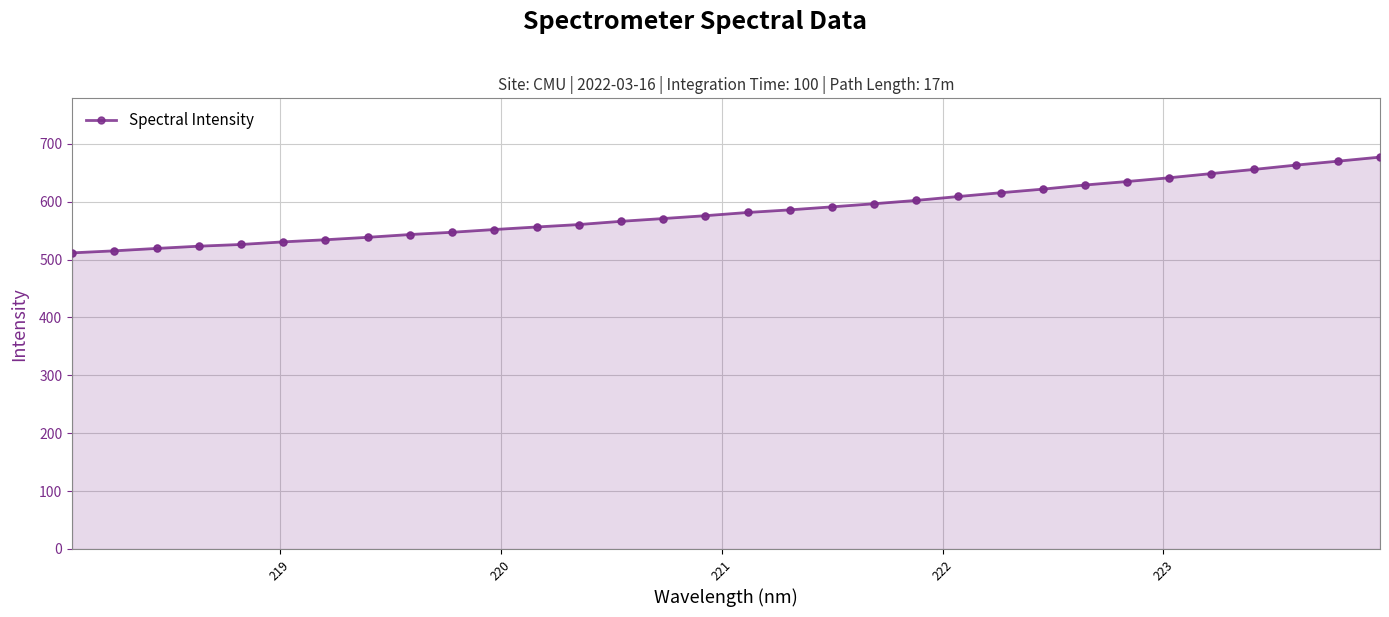

What is the minimum value shown in the chart?

511.5